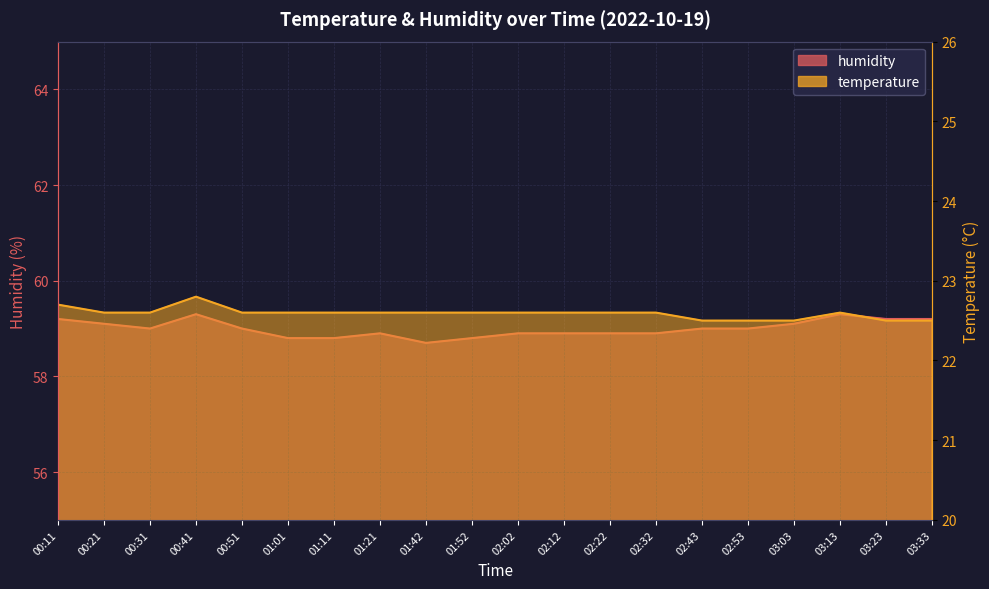

Which has a higher value, 02:22 or 00:41?

00:41